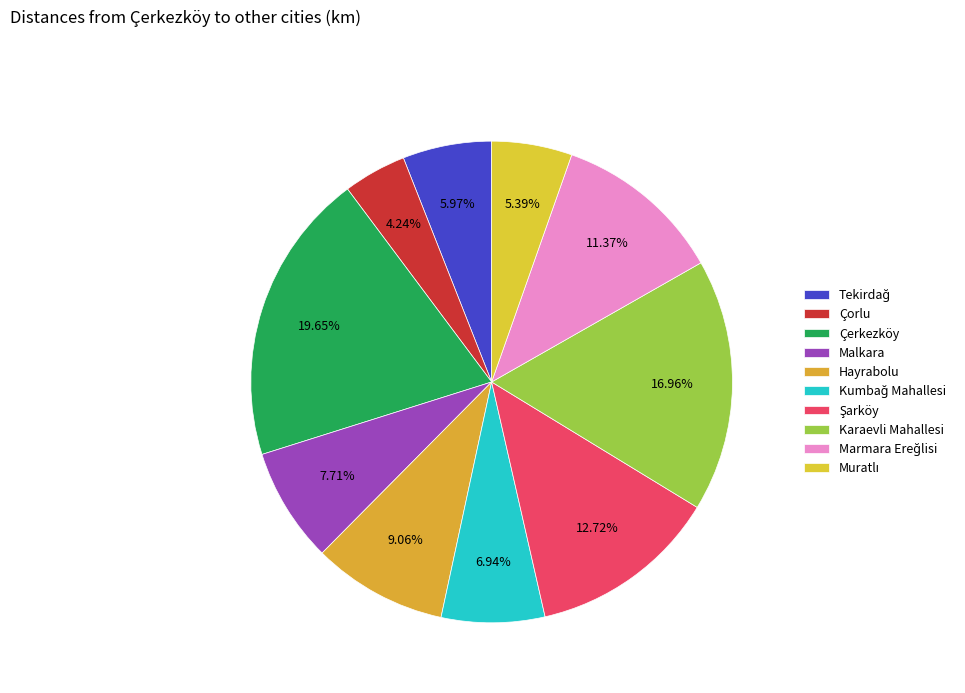

Is it true that Marmara Ereğlisi is 1% of the pie?

False